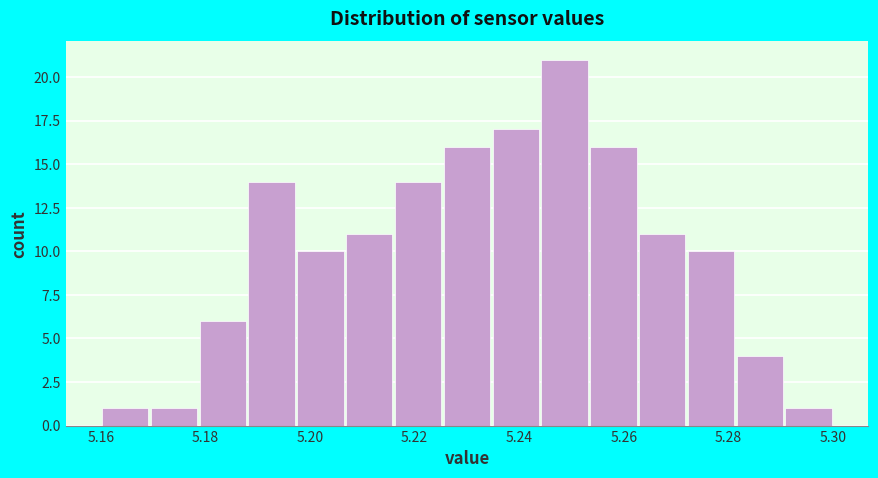

Reading left to right, transcribe this chart: for each bar, give the range it covers on the x-axis and its height. Neither the bar edges nor the heights are printed on the chart, so give them approximately, as read against the axes.

5.160 to 5.170: 1
5.170 to 5.178: 1
5.178 to 5.188: 6
5.188 to 5.198: 14
5.198 to 5.206: 10
5.206 to 5.216: 11
5.216 to 5.226: 14
5.226 to 5.234: 16
5.234 to 5.244: 17
5.244 to 5.254: 21
5.254 to 5.262: 16
5.262 to 5.272: 11
5.272 to 5.282: 10
5.282 to 5.290: 4
5.290 to 5.300: 1